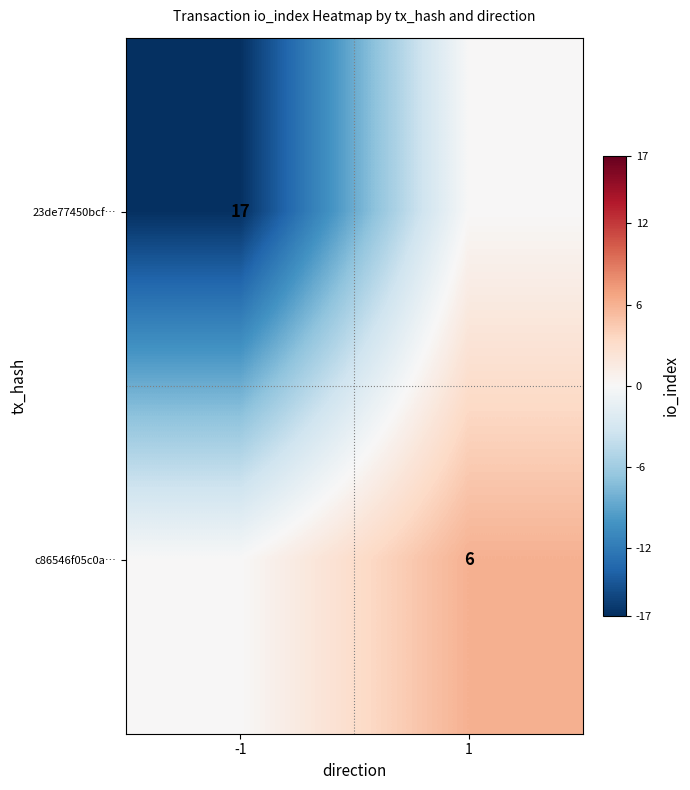

Is it true that 23de77450bcf… equals 17 at -1?

True